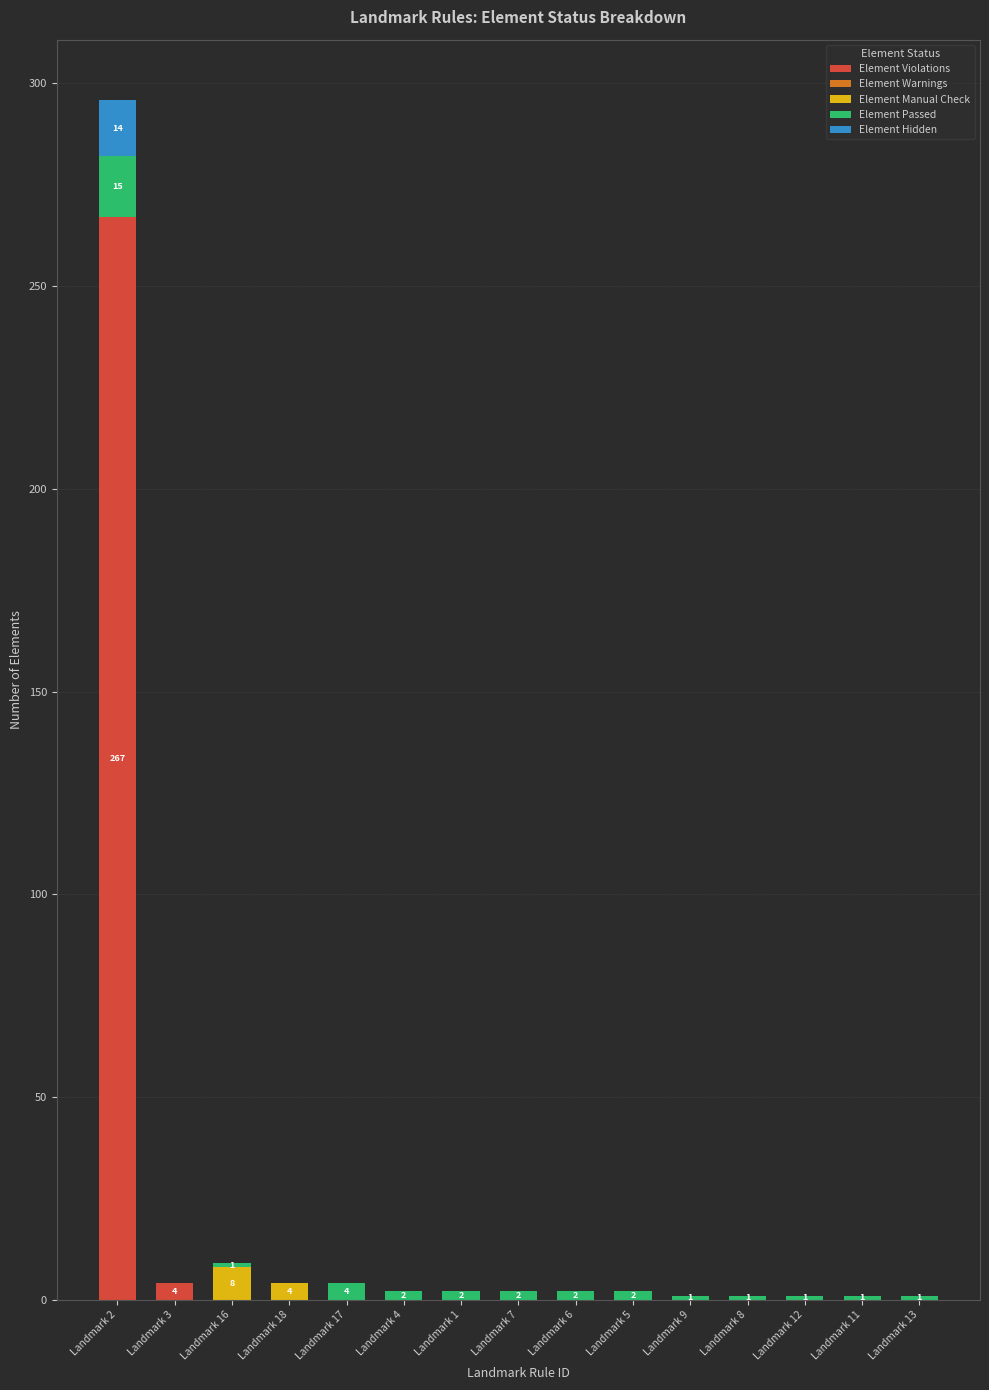

What is the maximum value for Element Violations?

267